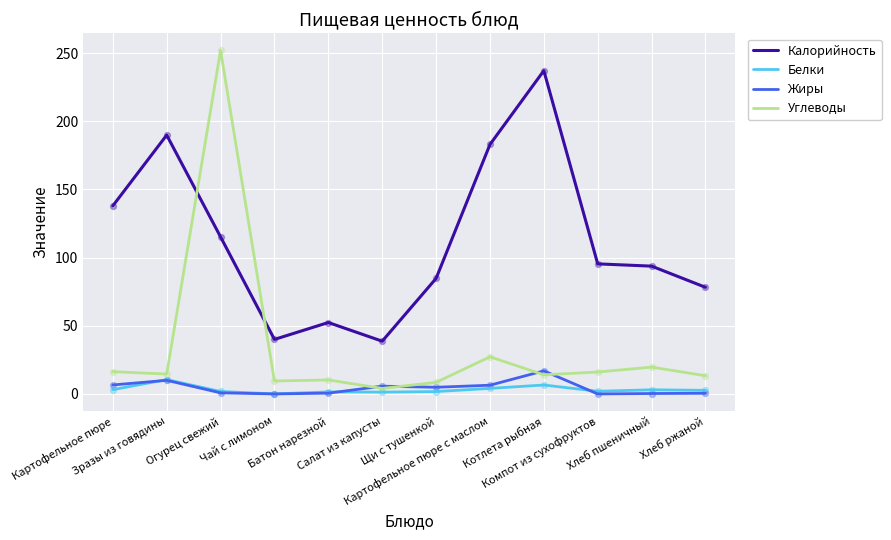

Is the value of Белки at Хлеб пшеничный greater than the value of Калорийность at Хлеб ржаной?

No